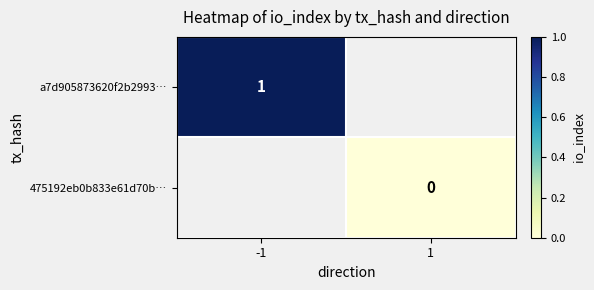

Is the value of a7d905873620f2b2993… at -1 greater than the value of 475192eb0b833e61d70b… at 1?

Yes